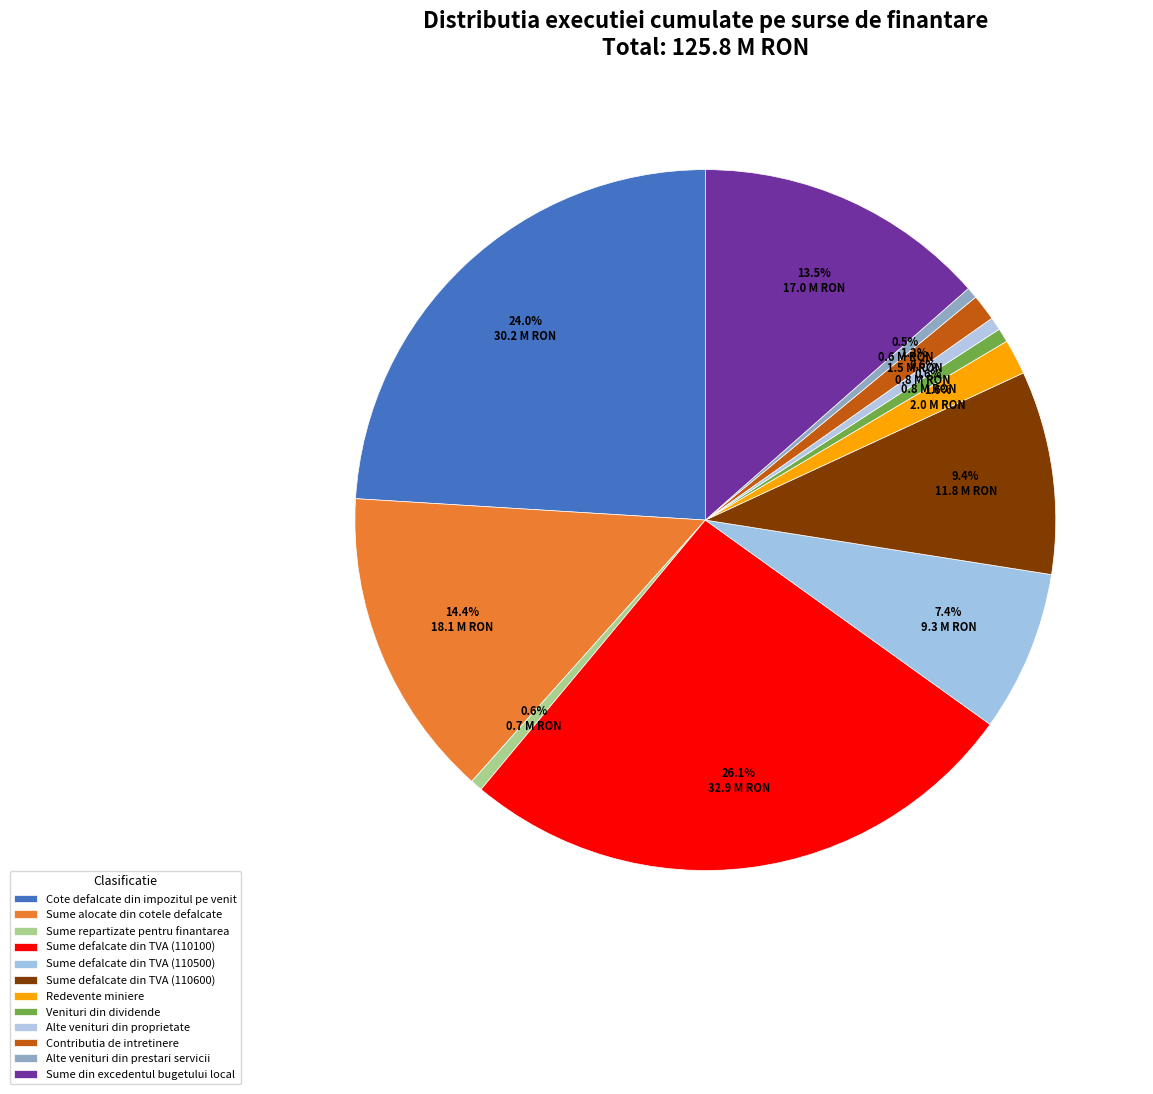

Count the number of slices in the pie.

12